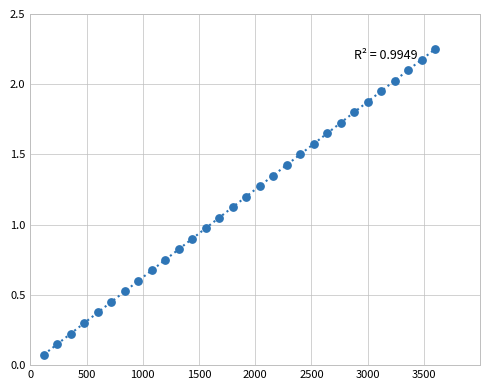

What is the range of X values (max minus min)?

3480.0